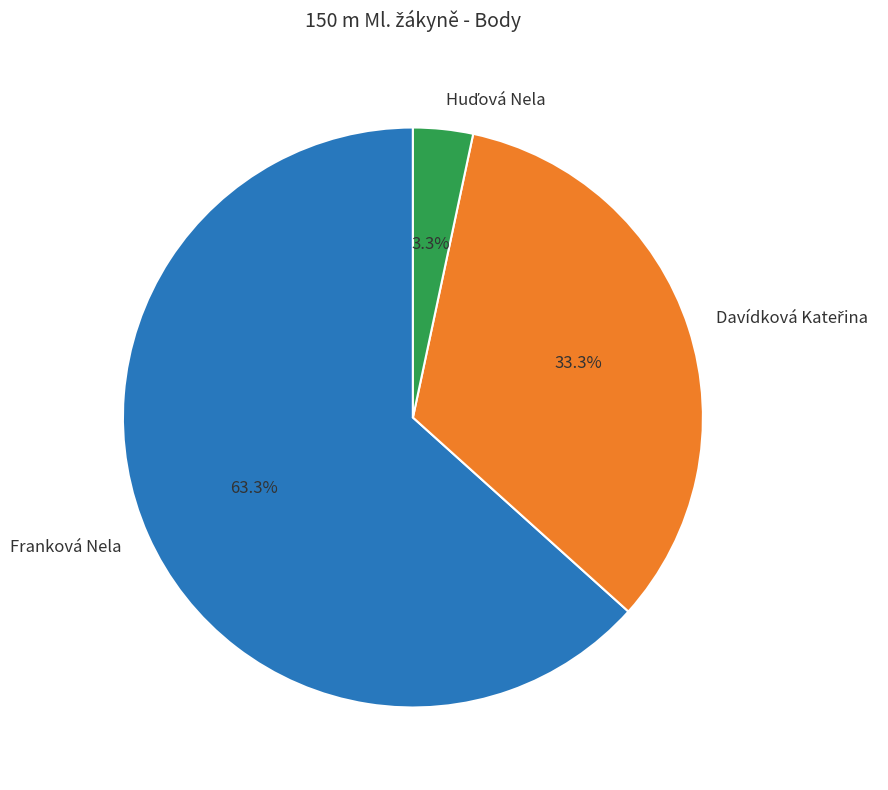

True or false: Franková Nela accounts for 74% of the total.

False